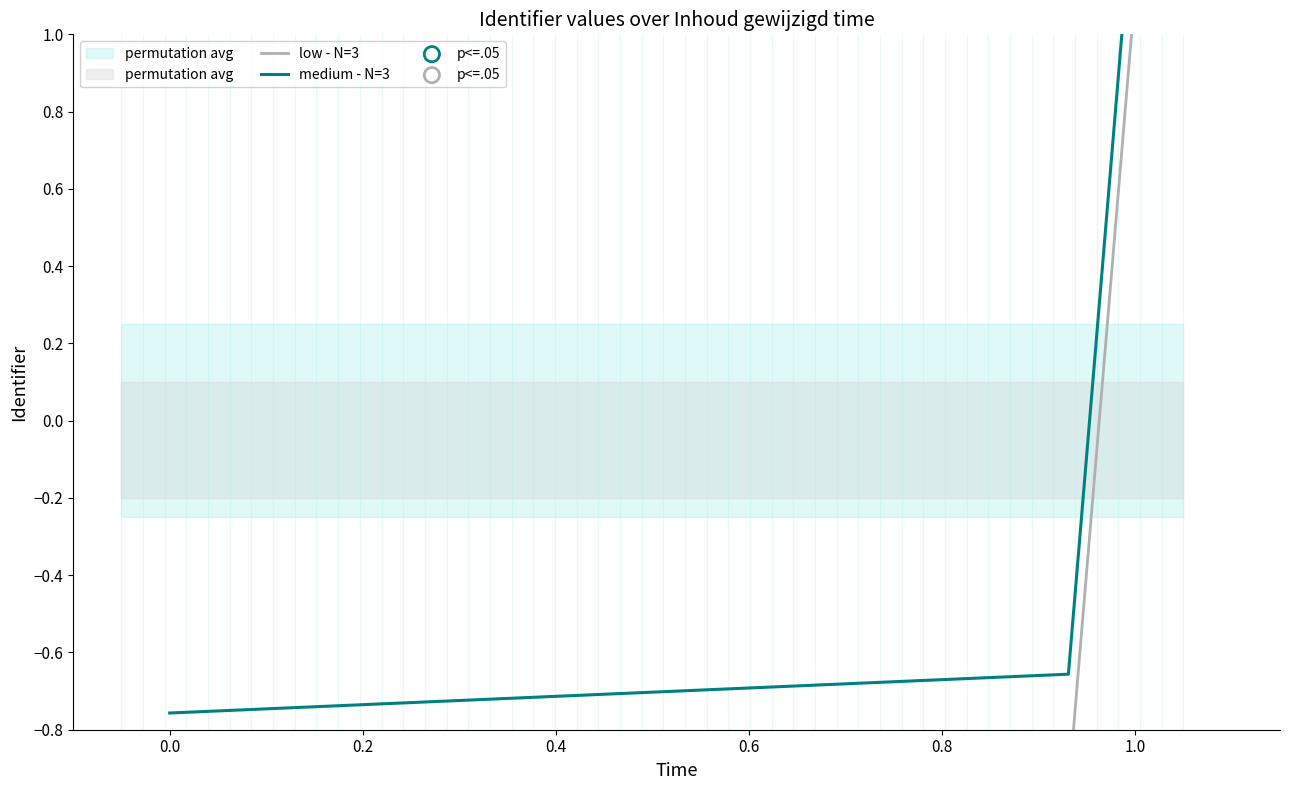

At how many categories does at least one series exceed 0?

1